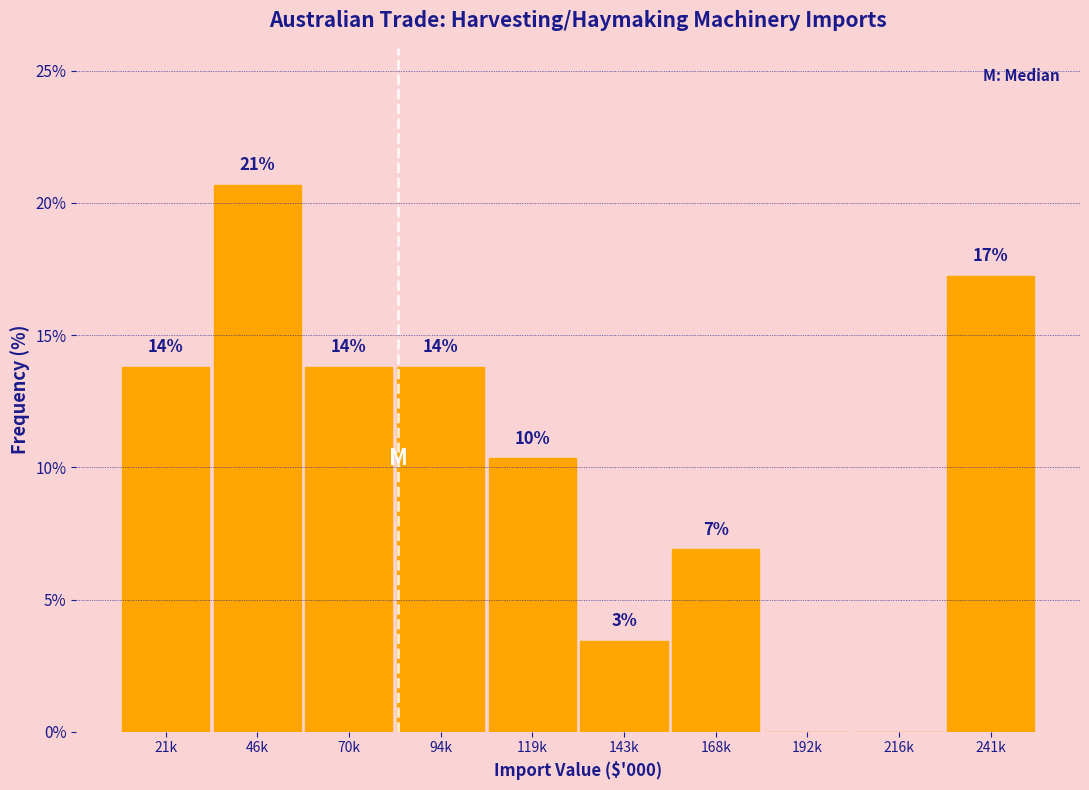

Are the bars horizontal?

No